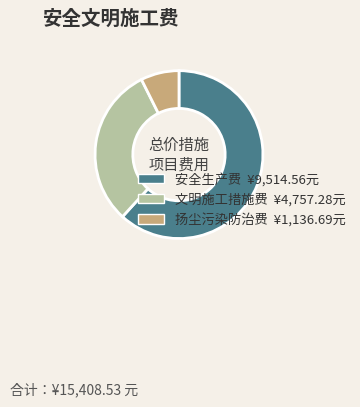

Rank the categories by value from highest to lowest.

安全生产费, 文明施工措施费, 扬尘污染防治费